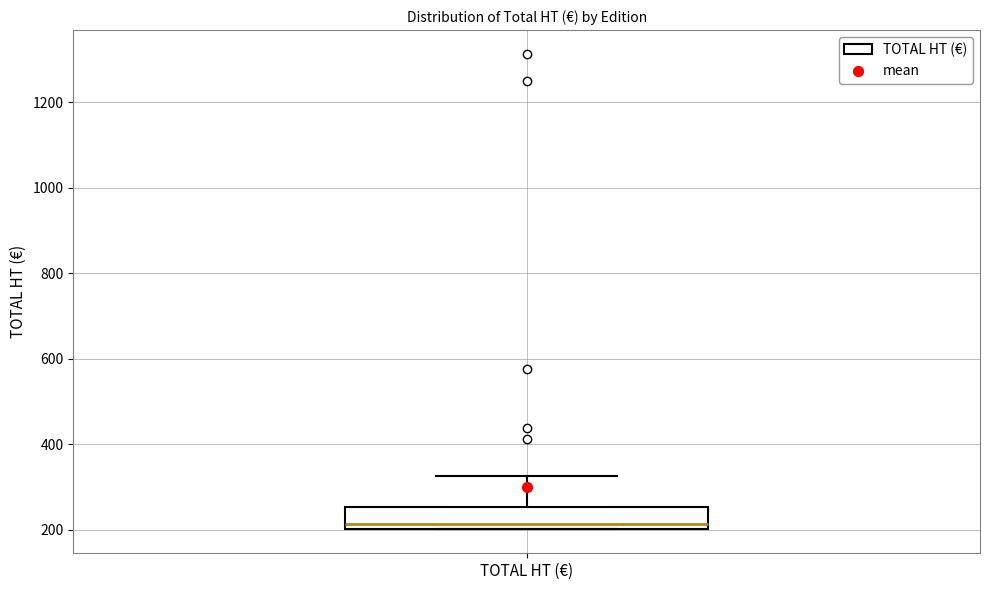

Where is the upper edge of the box for TOTAL HT (€) on the y-axis? The values are not printed on the chart, so give them approximately, as read against the axis.

260